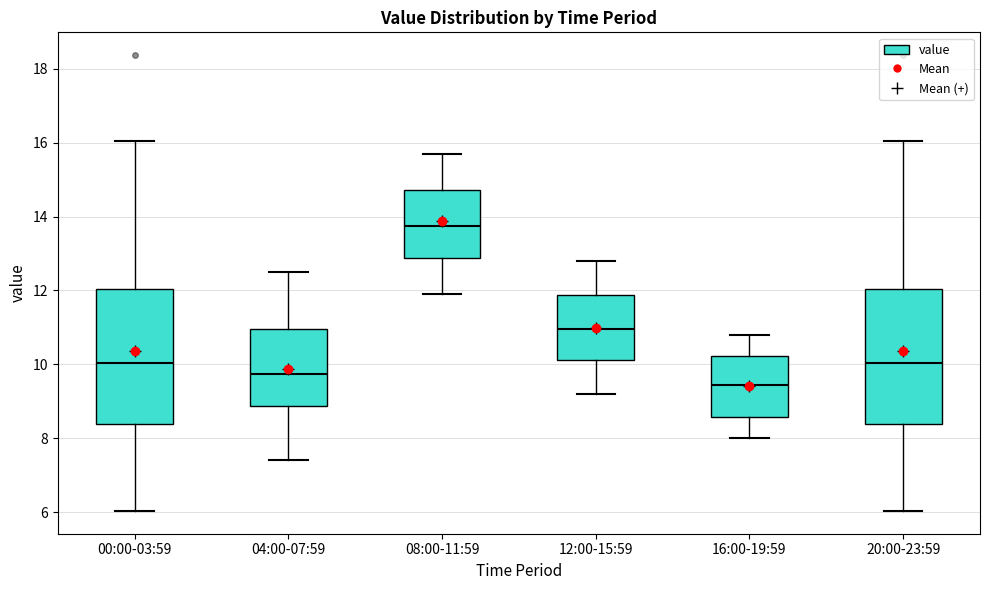

Reading left to right, transcribe this box plot: for each box, give where its median line is, the range the box spans, and where its two whiskers end, as read against the y-axis. The values are not printed on the chart, so give them approximately, as read against the axis.

00:00-03:59: median 10.0, box 8.4 to 12.0, whiskers 6.0 to 16.0
04:00-07:59: median 9.8, box 8.8 to 11.0, whiskers 7.4 to 12.6
08:00-11:59: median 13.8, box 12.8 to 14.8, whiskers 12.0 to 15.8
12:00-15:59: median 11.0, box 10.2 to 11.8, whiskers 9.2 to 12.8
16:00-19:59: median 9.4, box 8.6 to 10.2, whiskers 8.0 to 10.8
20:00-23:59: median 10.0, box 8.4 to 12.0, whiskers 6.0 to 16.0